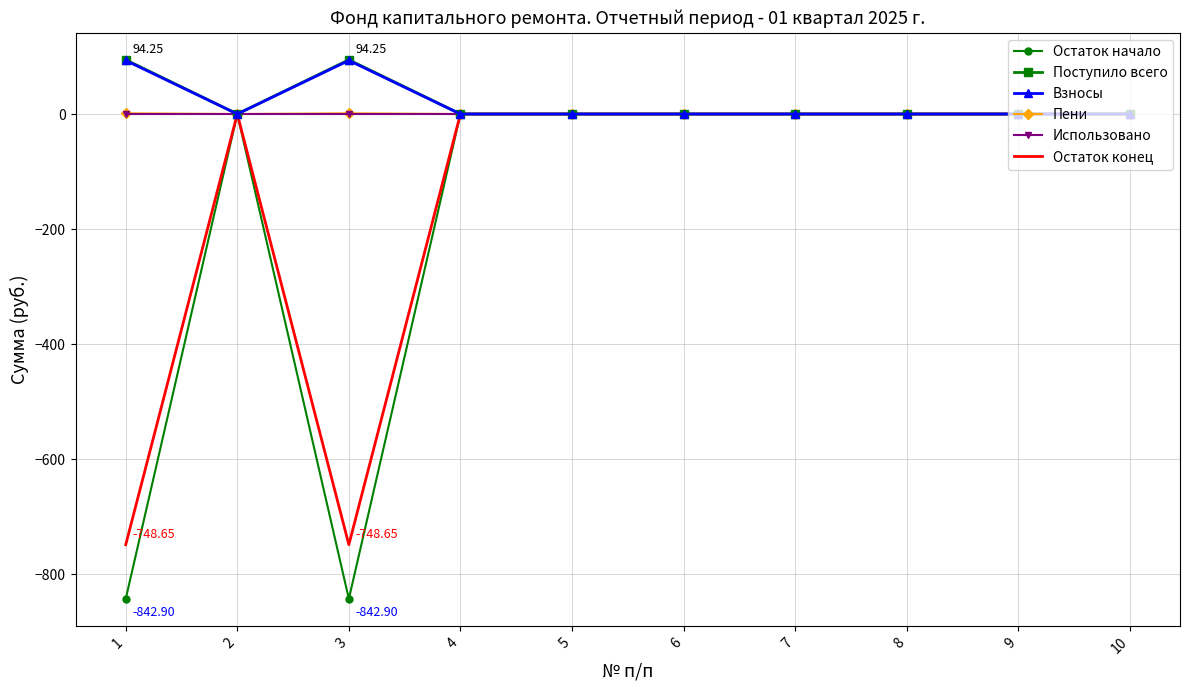

Which series has the largest range (max minus min)?

Остаток начало